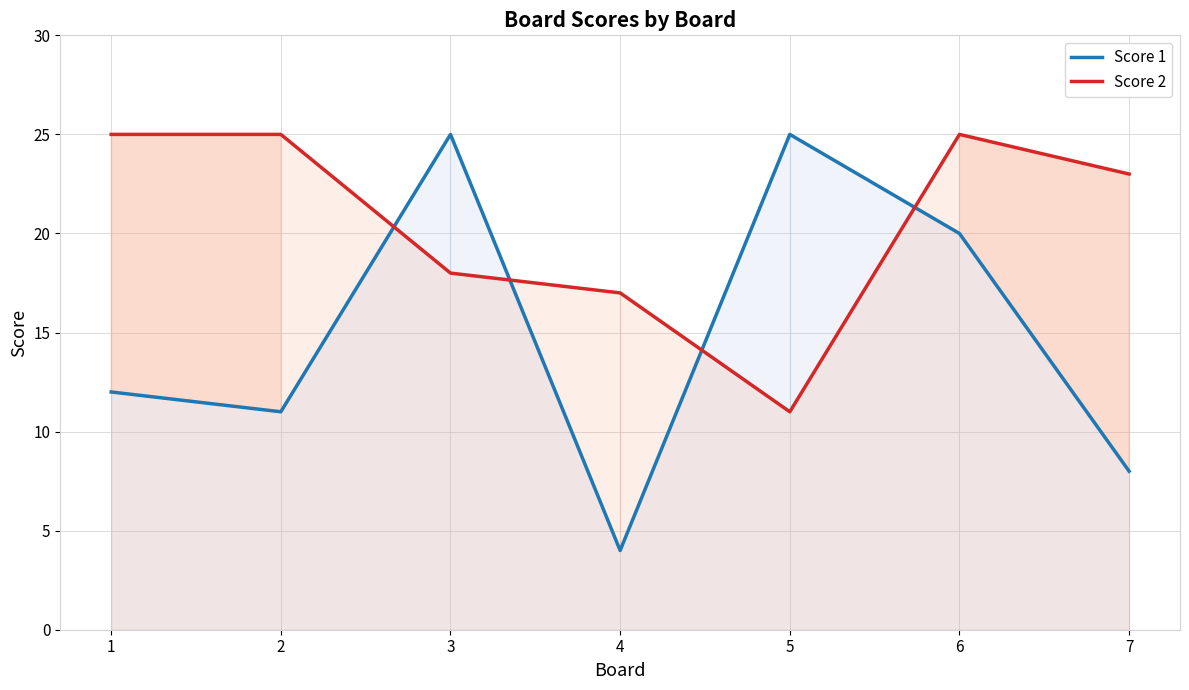

The Score 1 series shows 11 at 2. True or false?

True